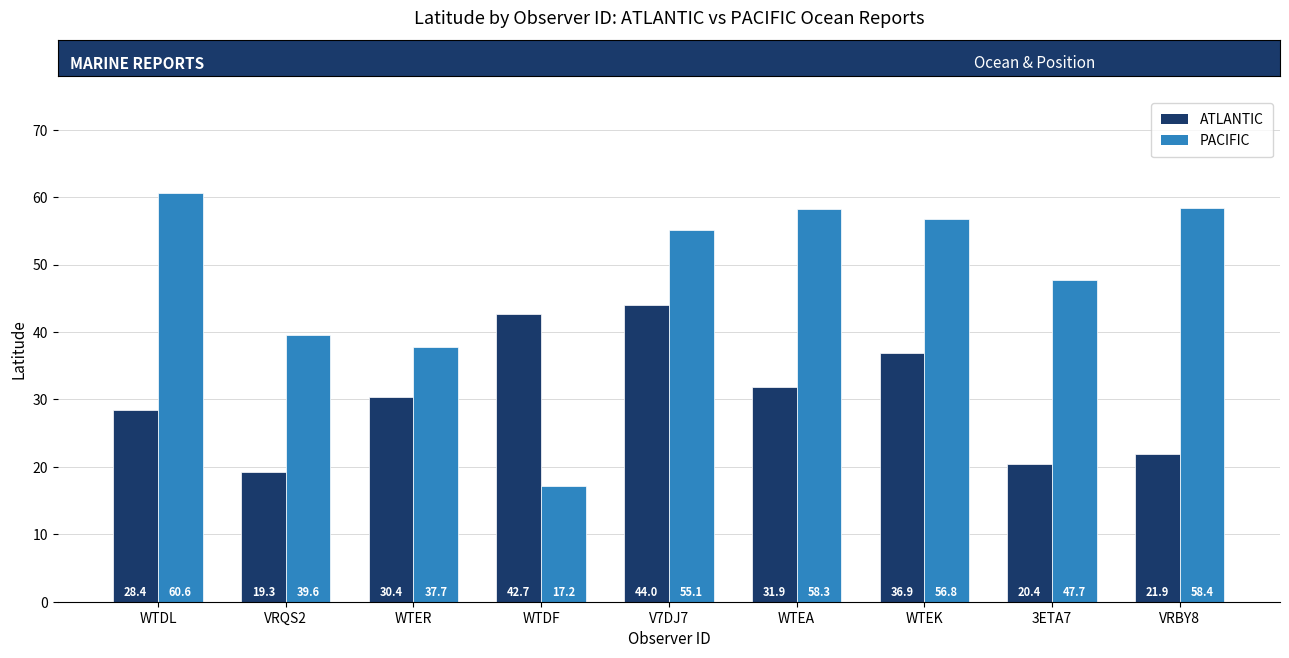

The value of PACIFIC at WTDL is 60.6. True or false?

True